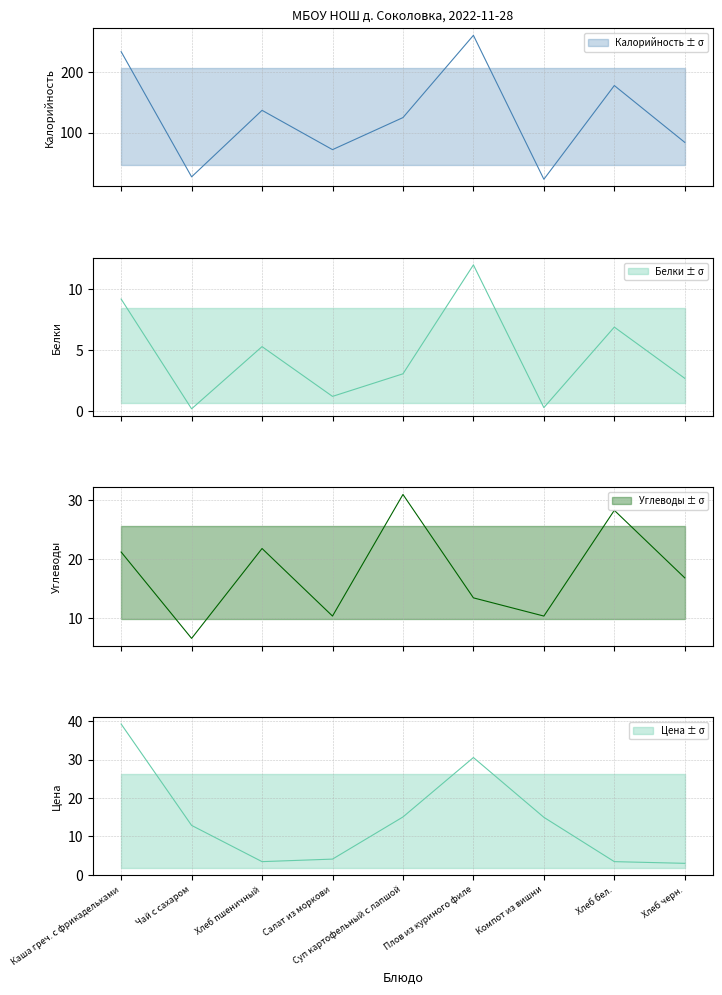

Is the value of Белки at Компот из вишни greater than the value of Углеводы at Чай с сахаром?

No